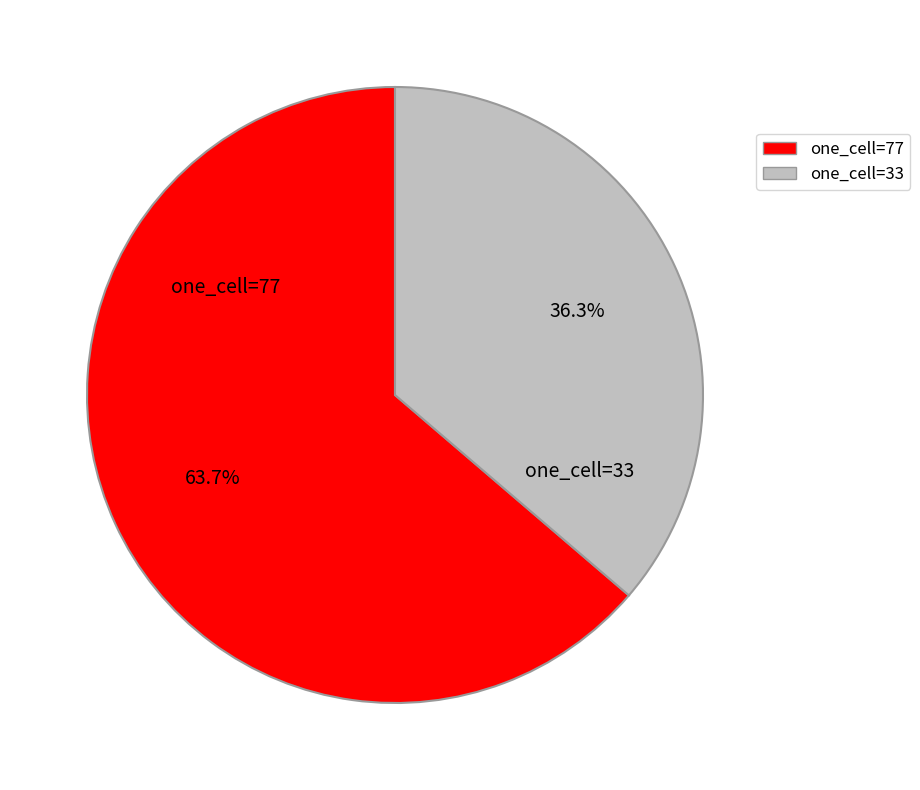

Is there any slice that represents more than half of the pie?

Yes